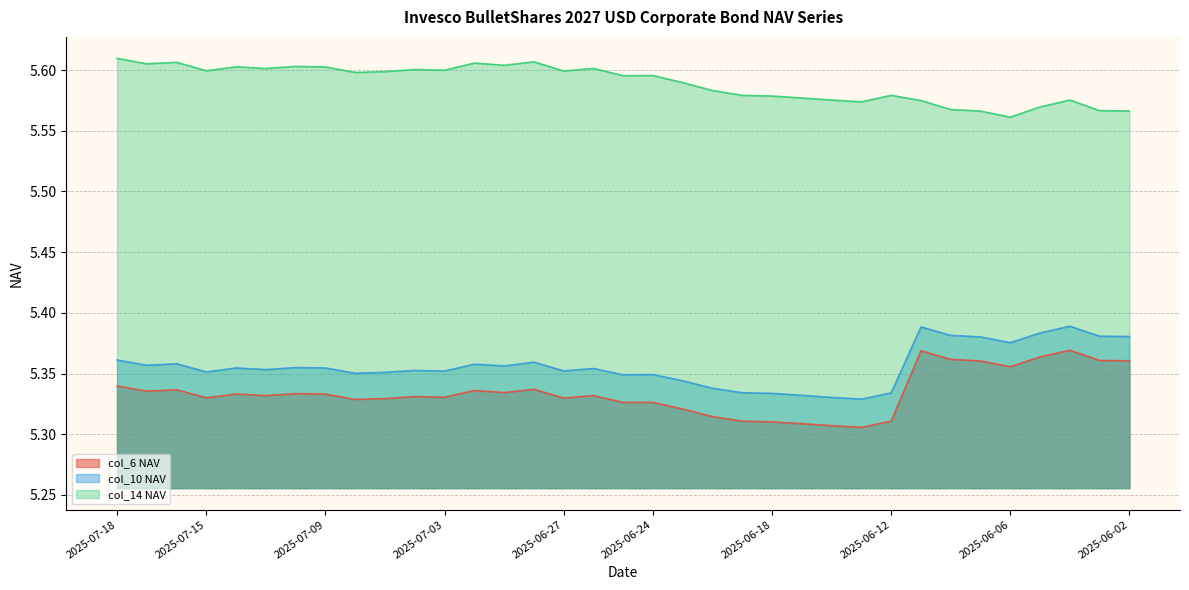

How many lines are shown in the chart?

3